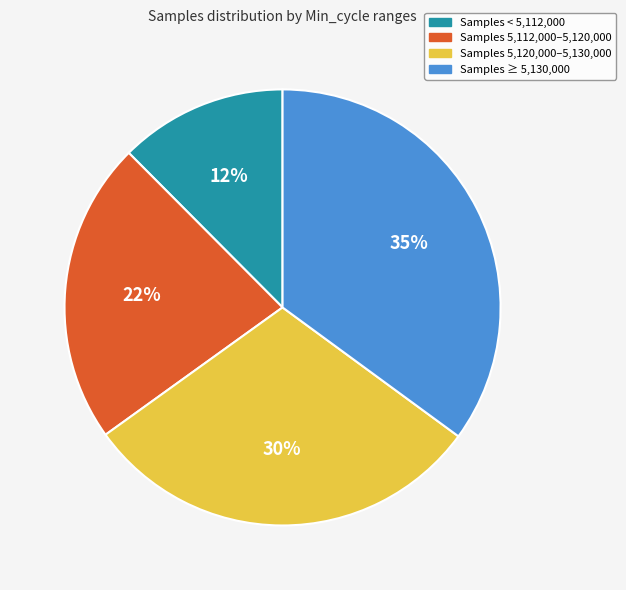

How many slices are in this pie chart?

4